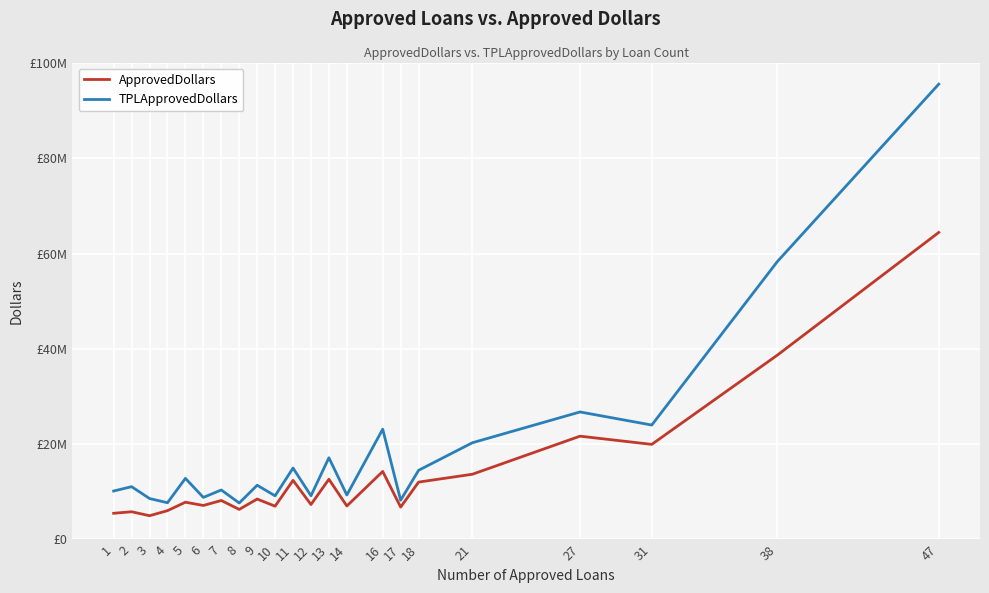

Reading left to right, extract all data points from this chart.

ApprovedDollars: 1=5500000	2=5822000	3=4992000	4=6054000	5=7827000	6=7145000	7=8187000	8=6316000	9=8493000	10=6990000	11=12413000	12=7342000	13=12647000	14=7034000	16=14283000	17=6799000	18=12047000	21=13698000	27=21690000	31=19966000	38=38698000	47=64457000
TPLApprovedDollars: 1=10175657	2=11087500	3=8600000	4=7712689	5=12831108	6=8831170	7=10391266	8=7660562	9=11391524	10=9166538	11=14998575	12=9182112	13=17157478	14=9341222	16=23156378	17=8248334	18=14522261	21=20311574	27=26772825	31=24025713	38=58338341	47=95591034